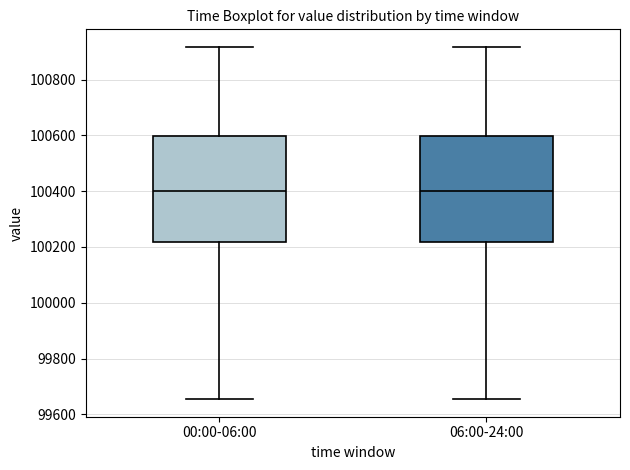

Where does the median line of the box for 00:00-06:00 sit on the y-axis? The values are not printed on the chart, so give them approximately, as read against the axis.

100400